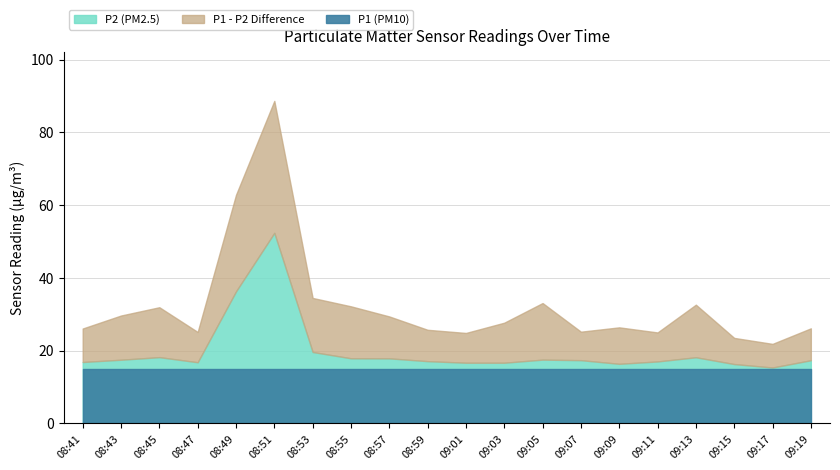

At how many categories does at least one series exceed 88?

1